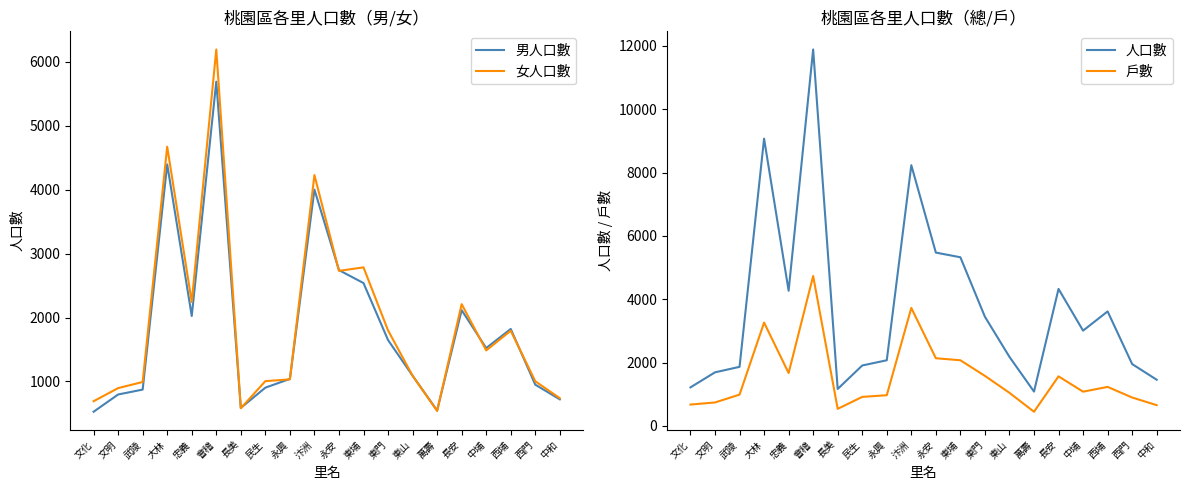

What value does the 戶數 series have at 民生, to the nearest 50?

900